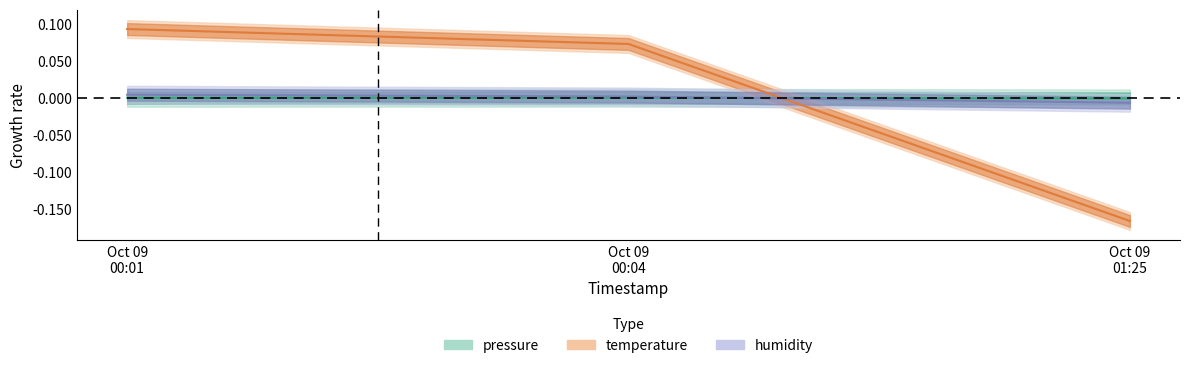

Is the value of humidity at Oct 09 00:04 greater than the value of pressure at Oct 09 00:01?

Yes